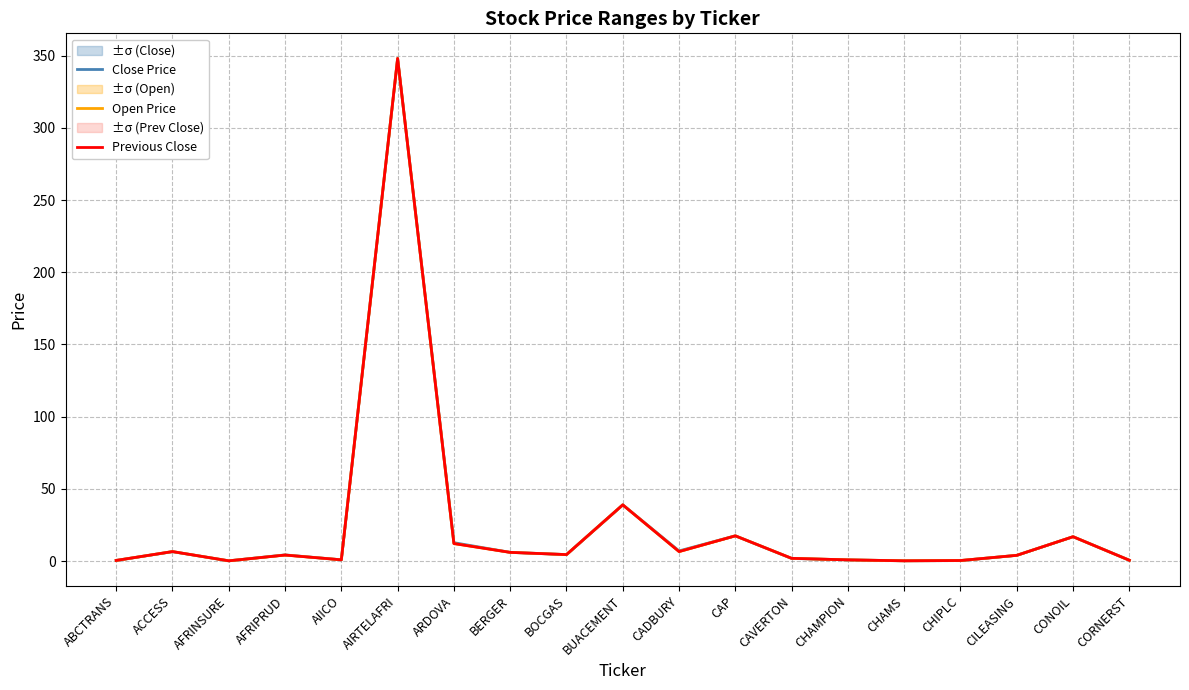

What is the smallest value displayed?

0.2